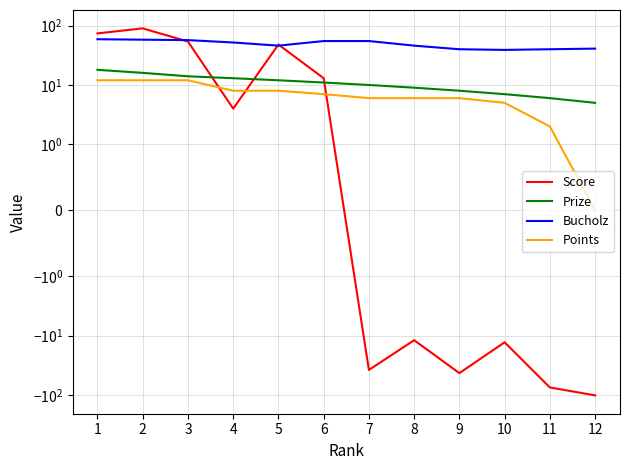

At which label does Score first exceed 4?

1